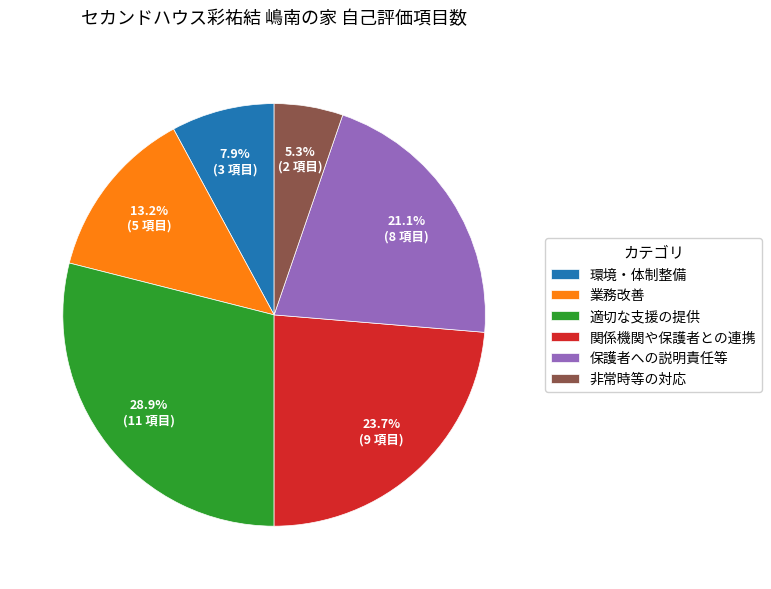

Is the sum of 環境・体制整備 and 保護者への説明責任等 greater than half?

No